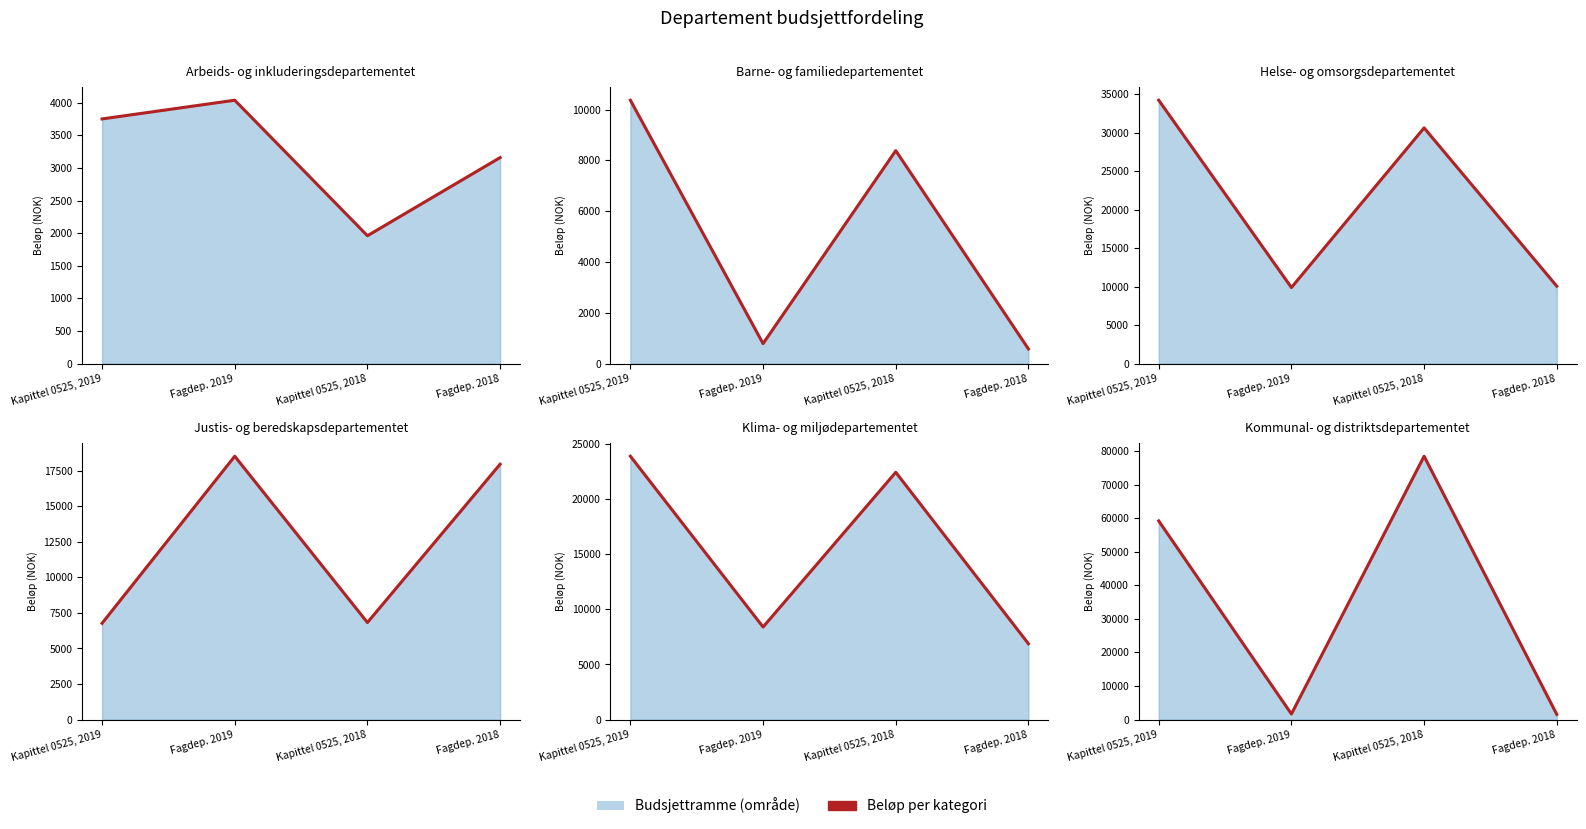

At which label is the value closest to 39983?

Kapittel 0525, 2019